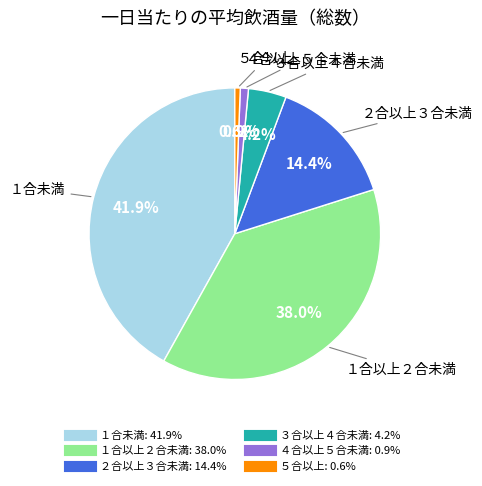

What percentage is the １合未満 slice, to the nearest percent?

42%